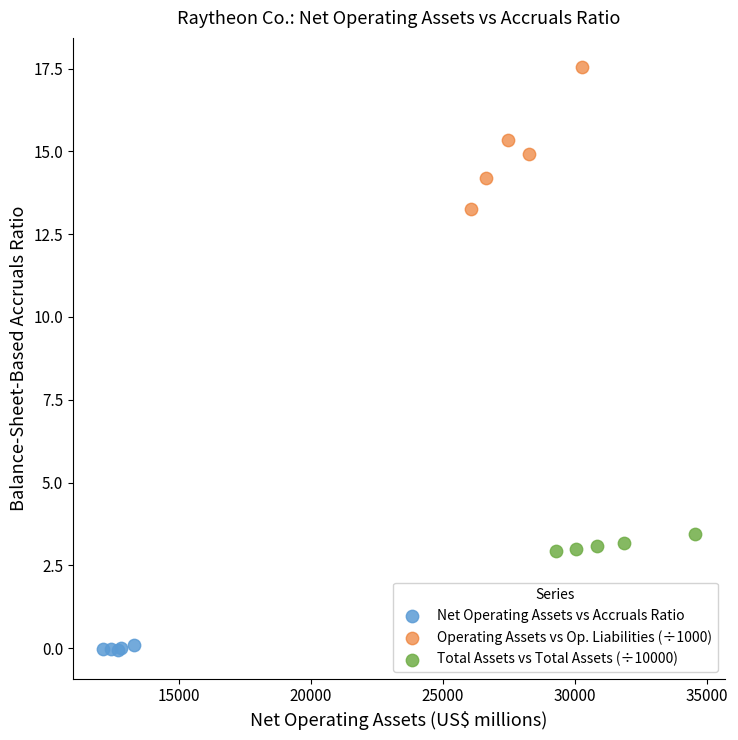

What are all the series names shown in the legend?

Net Operating Assets vs Accruals Ratio, Operating Assets vs Op. Liabilities (÷1000), Total Assets vs Total Assets (÷10000)